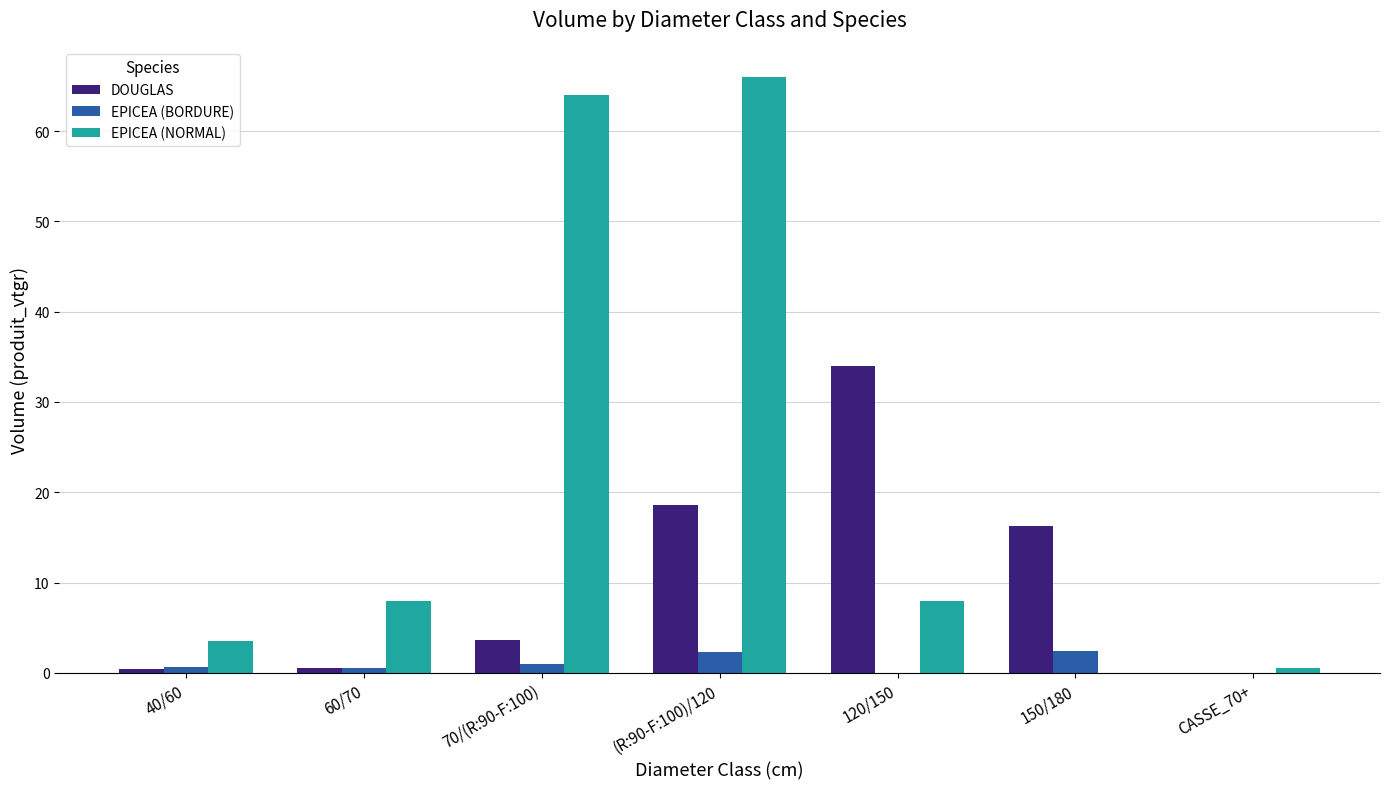

Are the bars horizontal?

No